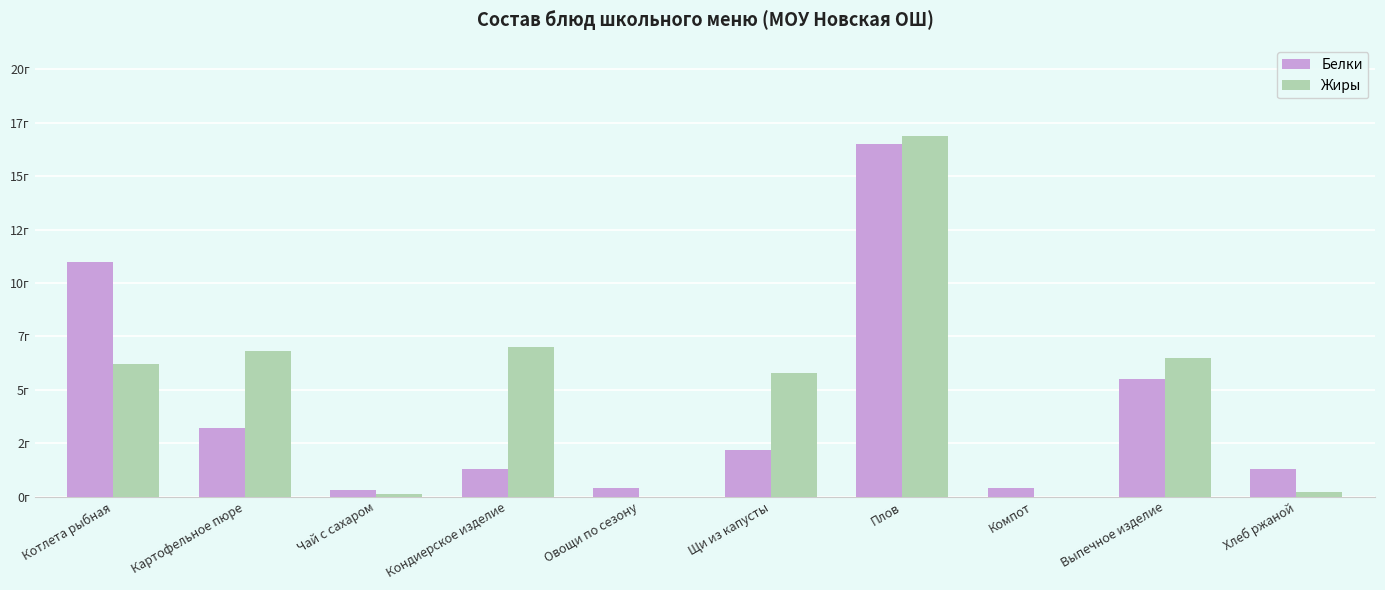

What is the average value of the Жиры series?

5.0